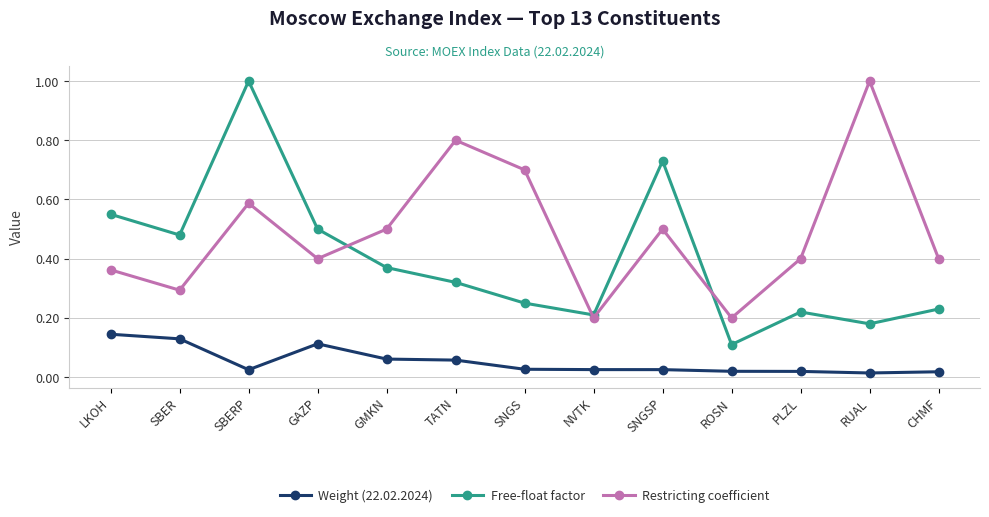

True or false: Weight (22.02.2024) and Free-float factor cross at least once.

False